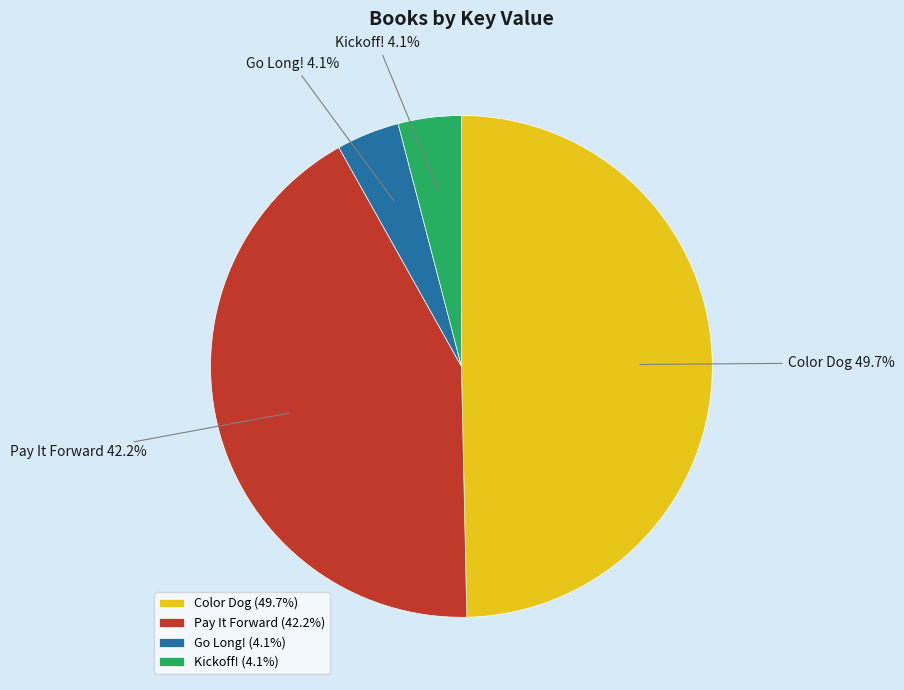

Does any single category account for the majority?

No